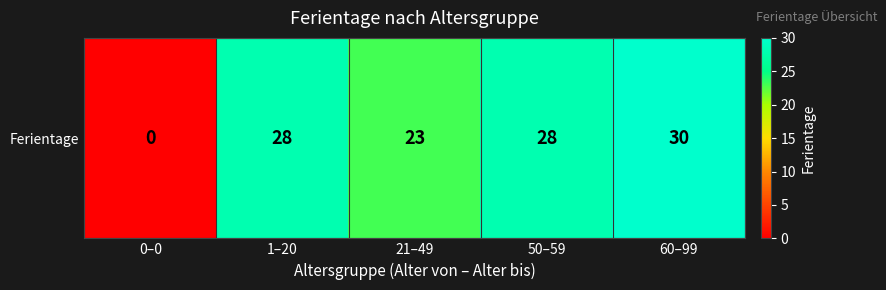

What is the average value?

22